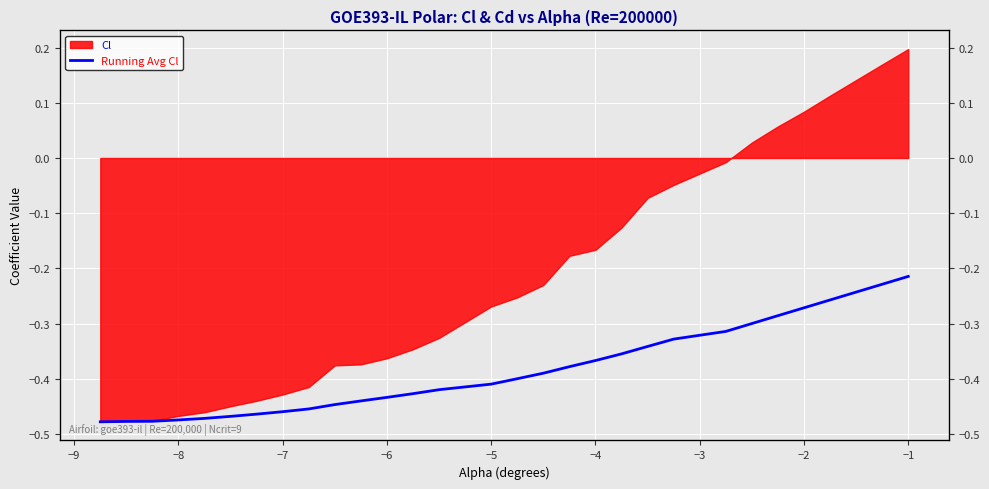

True or false: there are more than 0 points higher than both neighbors.

False